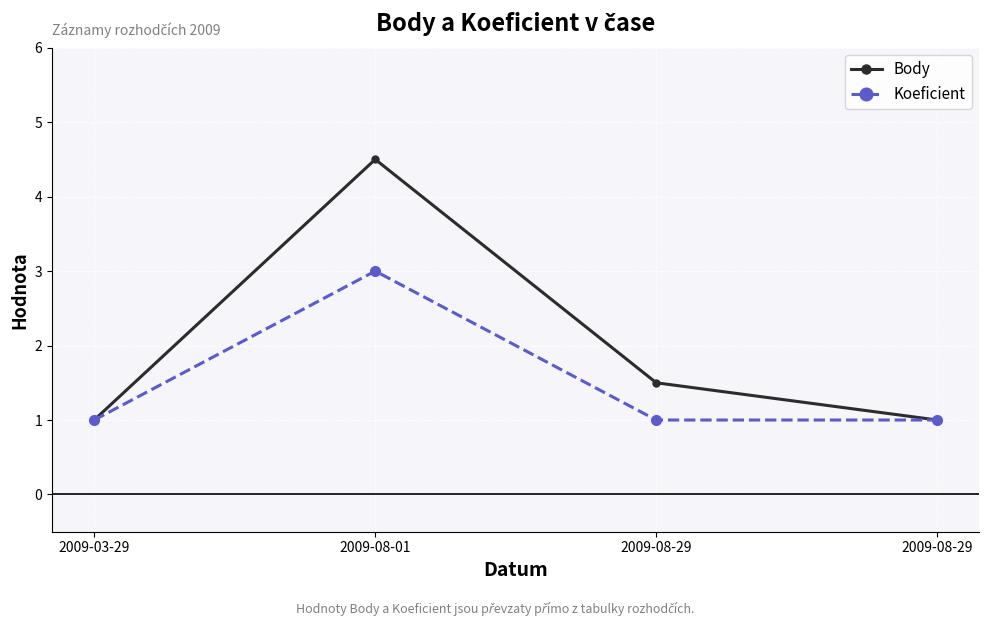

Is it true that Body equals 0.3 at 2009-08-29?

False